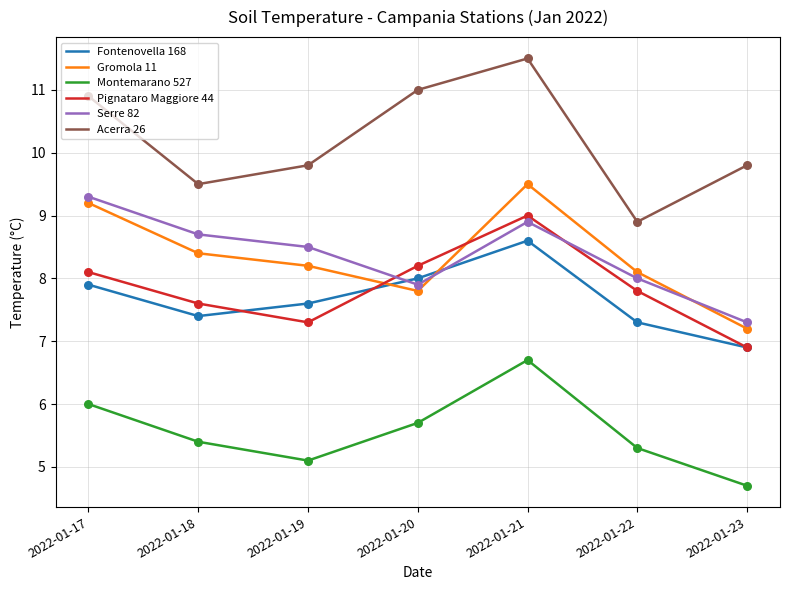

What are all the series names shown in the legend?

Fontenovella 168, Gromola 11, Montemarano 527, Pignataro Maggiore 44, Serre 82, Acerra 26